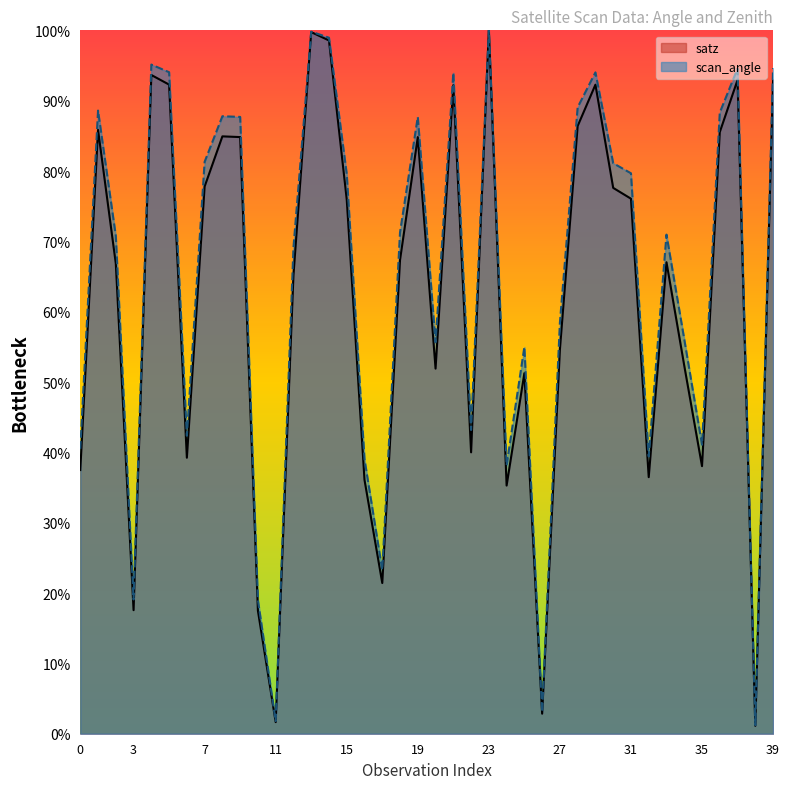

What is the highest value of the satz series?

100.0